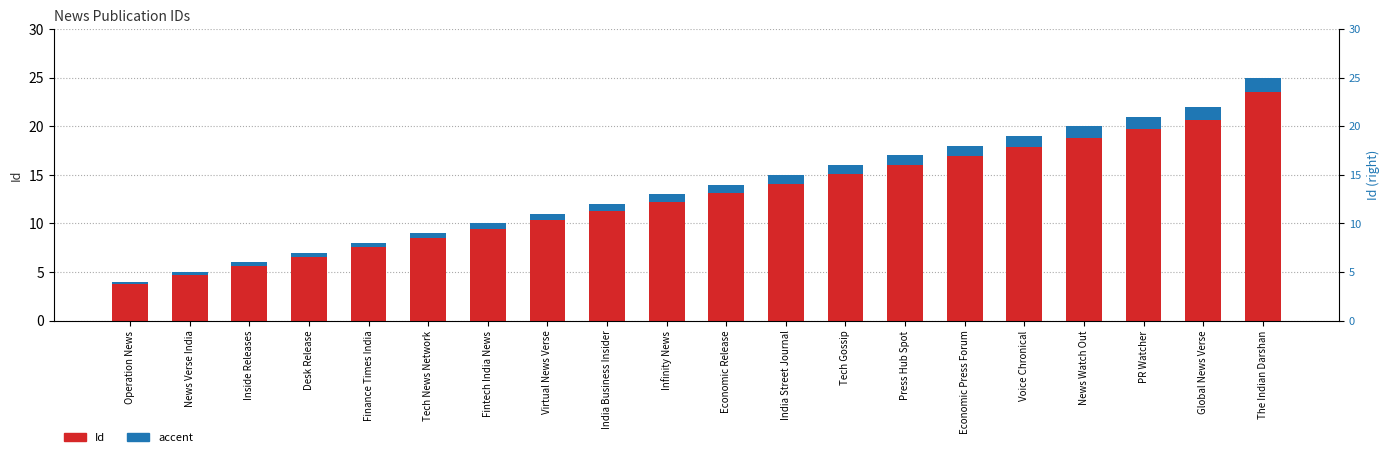

What is the label of the 9th bar from the left?

India Business Insider